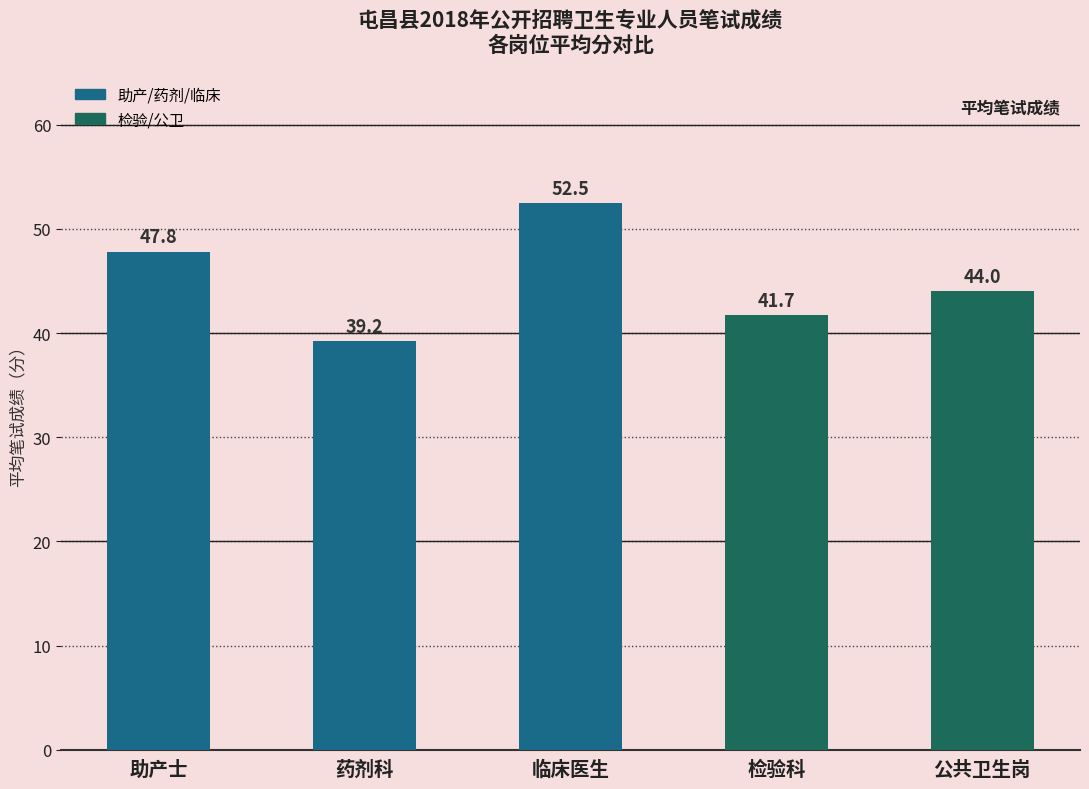

How many bars are there in total?

5